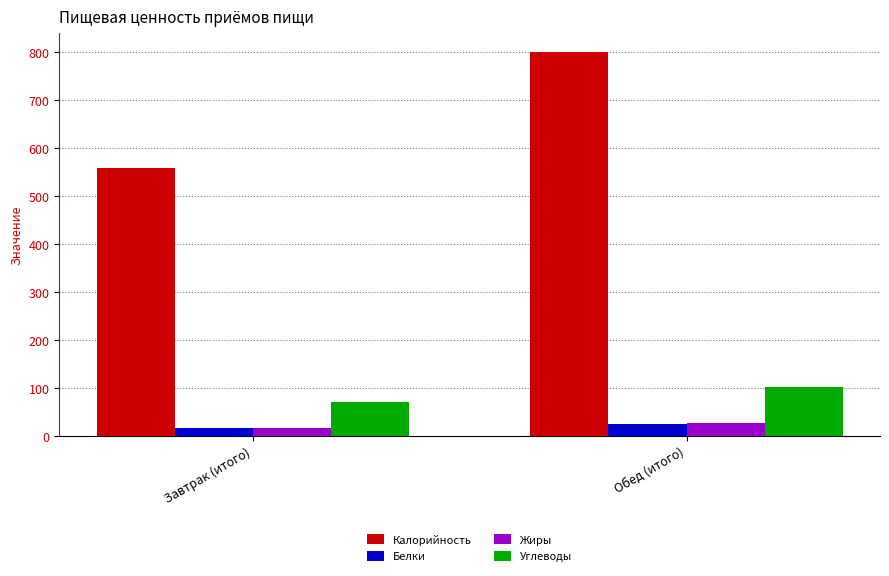

Reading left to right, what are all the values shown in this chart?

Калорийность: 558.5	799.3
Белки: 15.5	24.9
Жиры: 16.0	26.5
Углеводы: 69.1	100.9